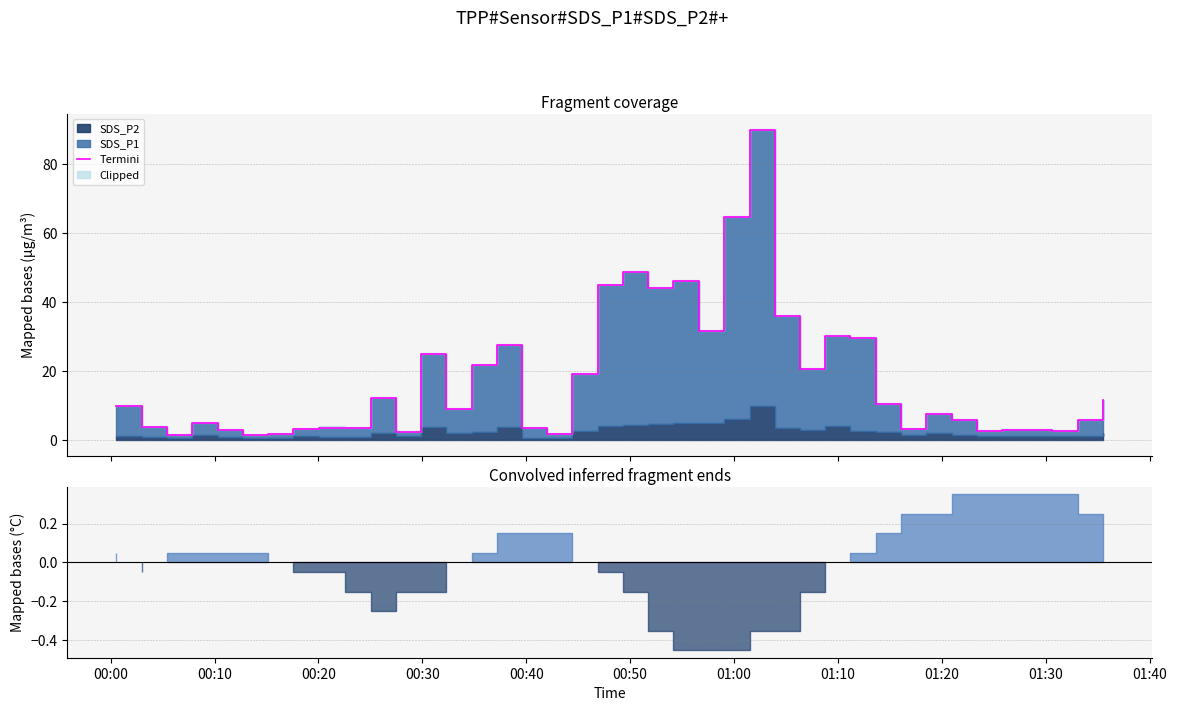

What is the value of the 15th point from the left?

21.7